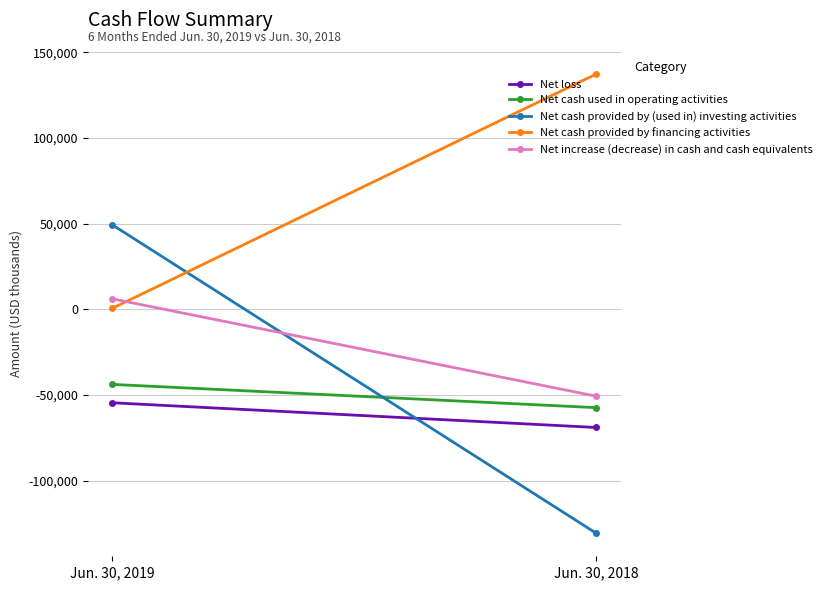

The Net increase (decrease) in cash and cash equivalents series shows 10806 at Jun. 30, 2019. True or false?

False